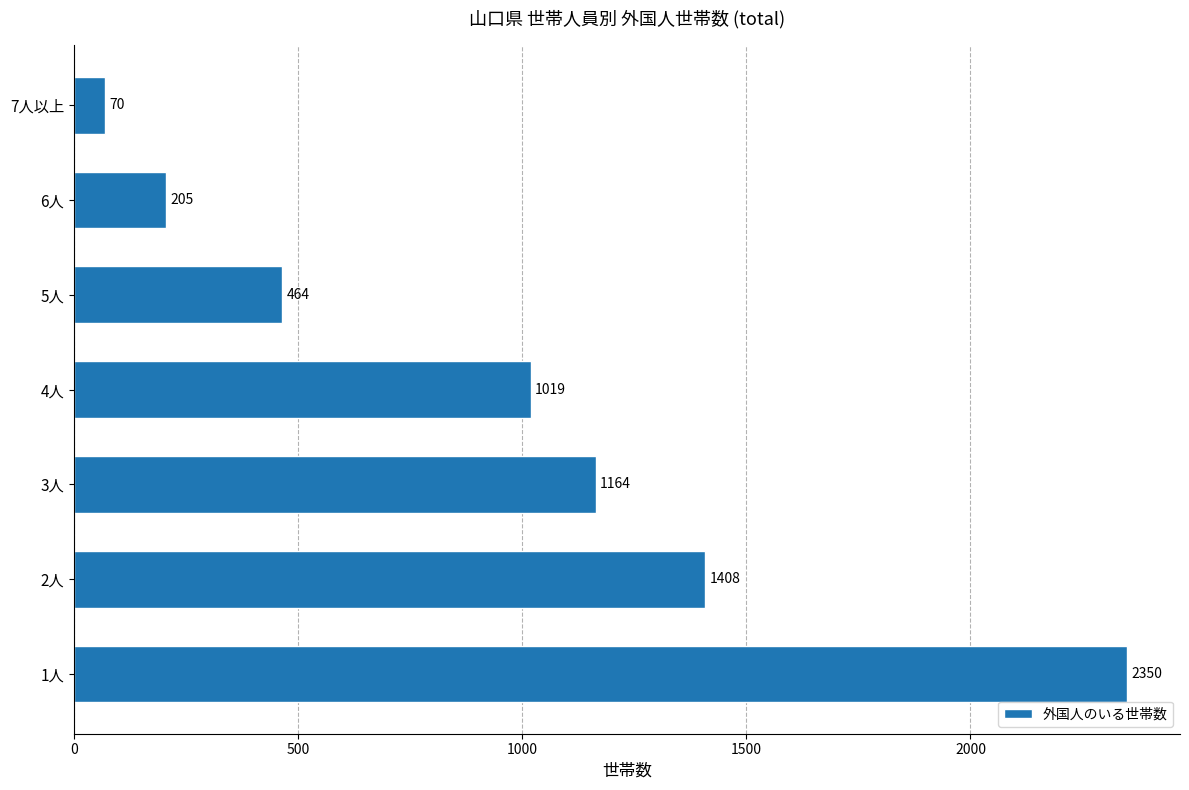

What is the greatest value displayed?

2350